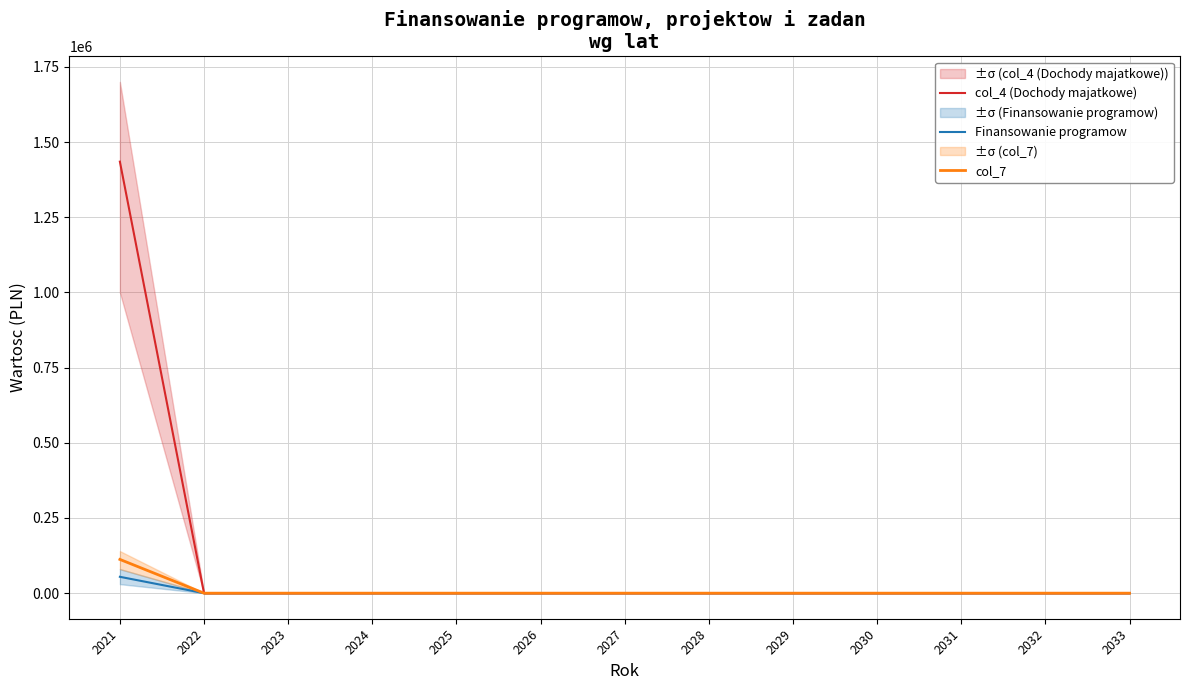

Which category has the lowest value across all series?

2022